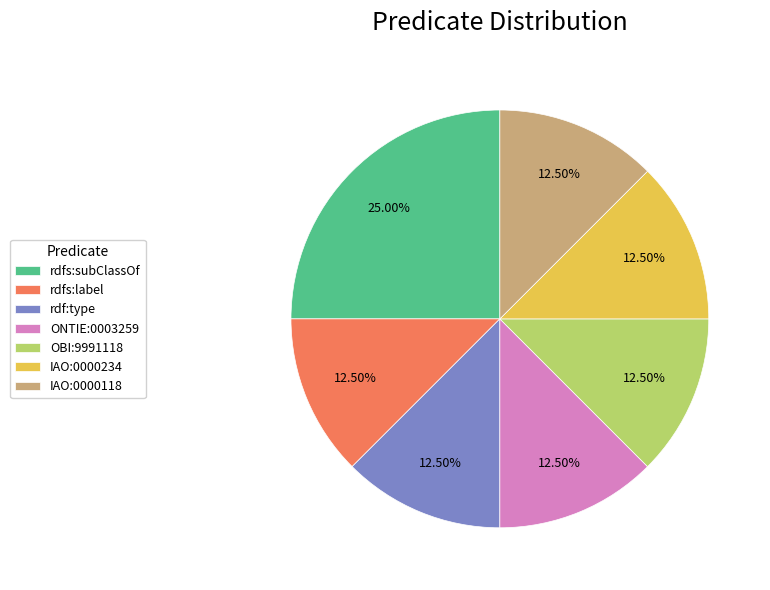

Approximately how many times larger is the value at rdf:type compared to rdfs:label?

1.0